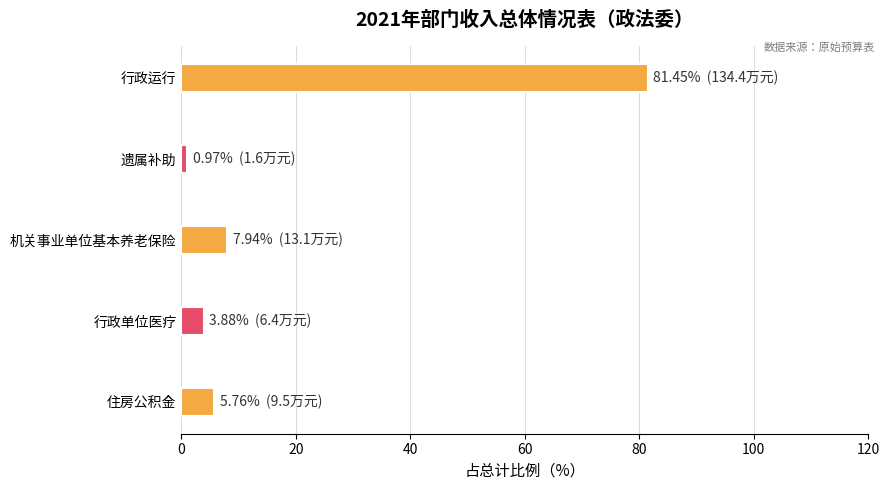

List the labels in order of value, smallest first.

遗属补助, 行政单位医疗, 住房公积金, 机关事业单位基本养老保险, 行政运行